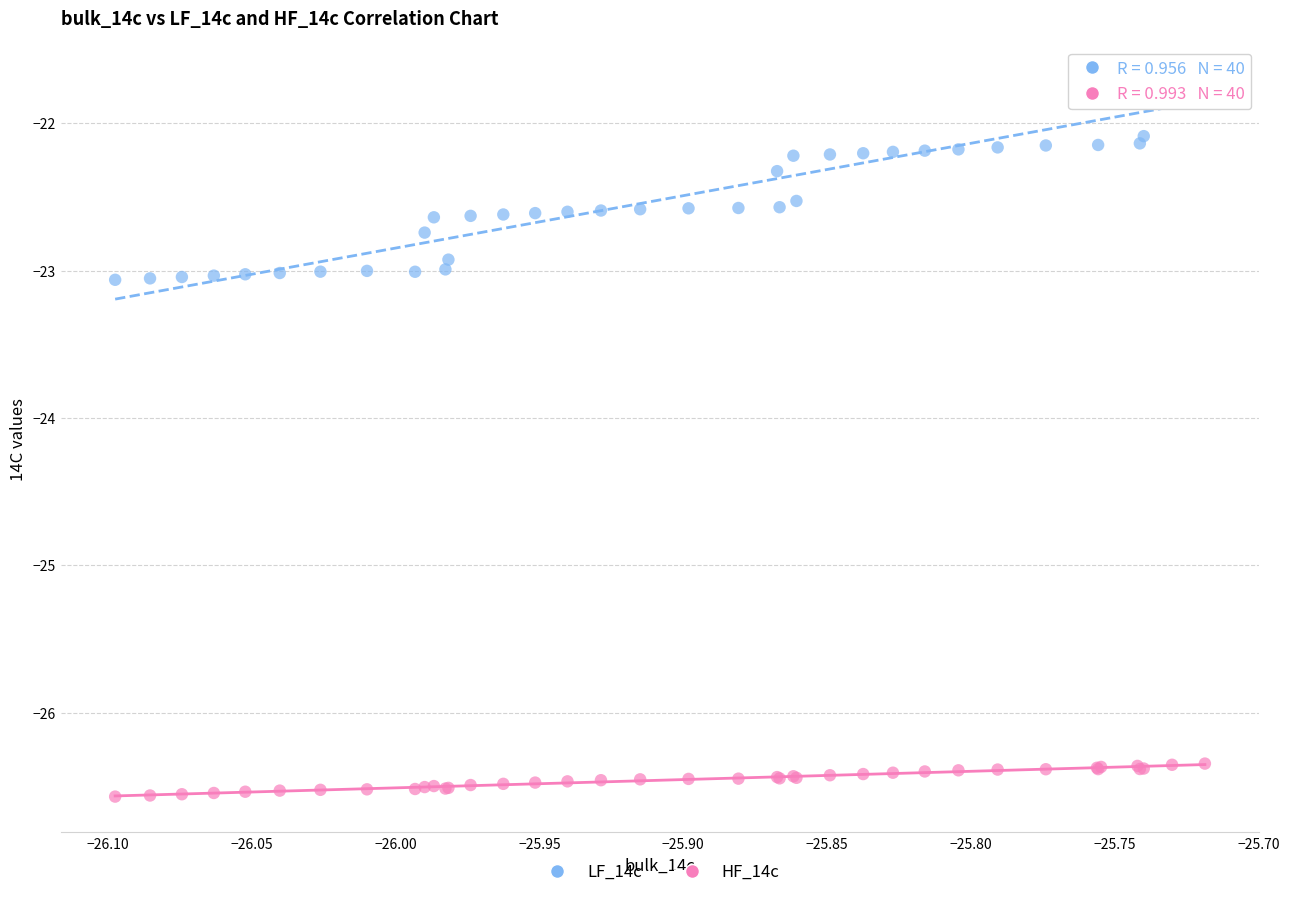

Which series reaches the maximum Y coordinate?

LF_14c